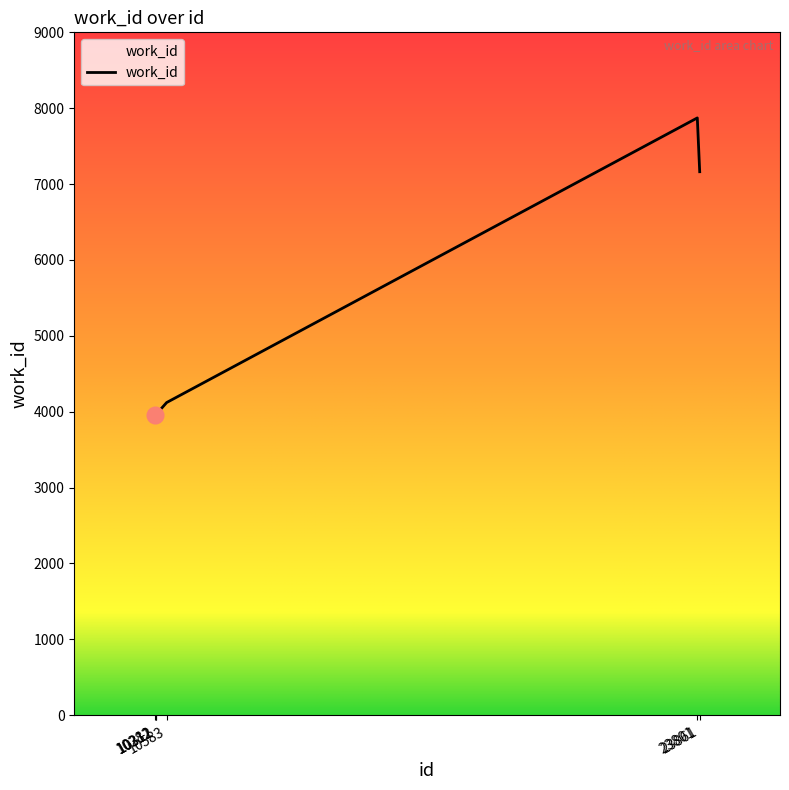

Approximately how many times larger is the value at 23801 compared to 10311?

2.0